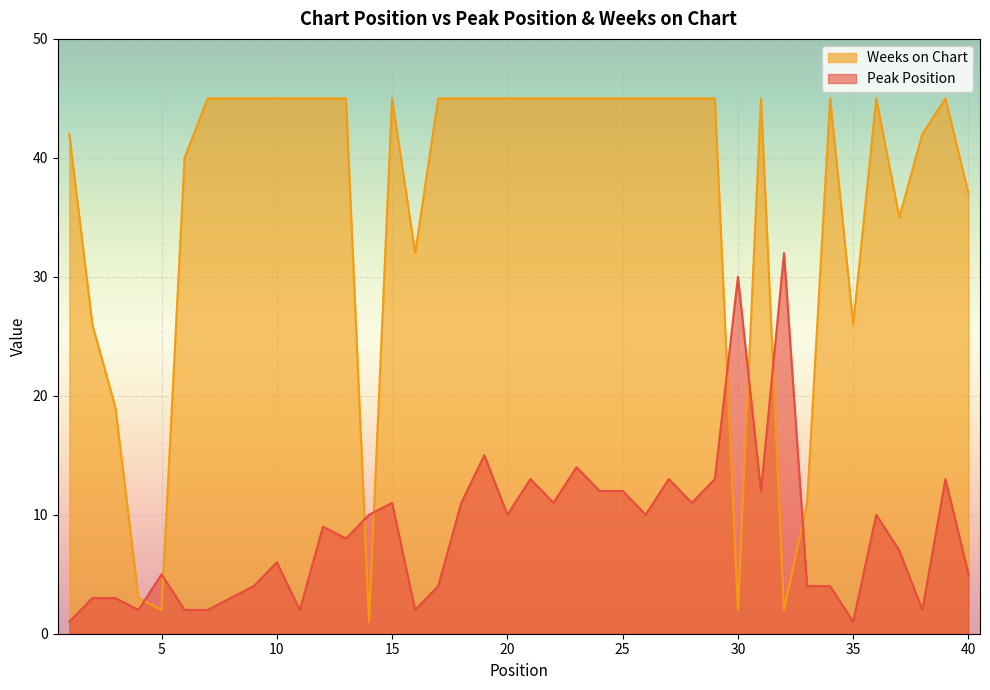

Where do Weeks on Chart and Peak Position first cross each other?

4 and 5